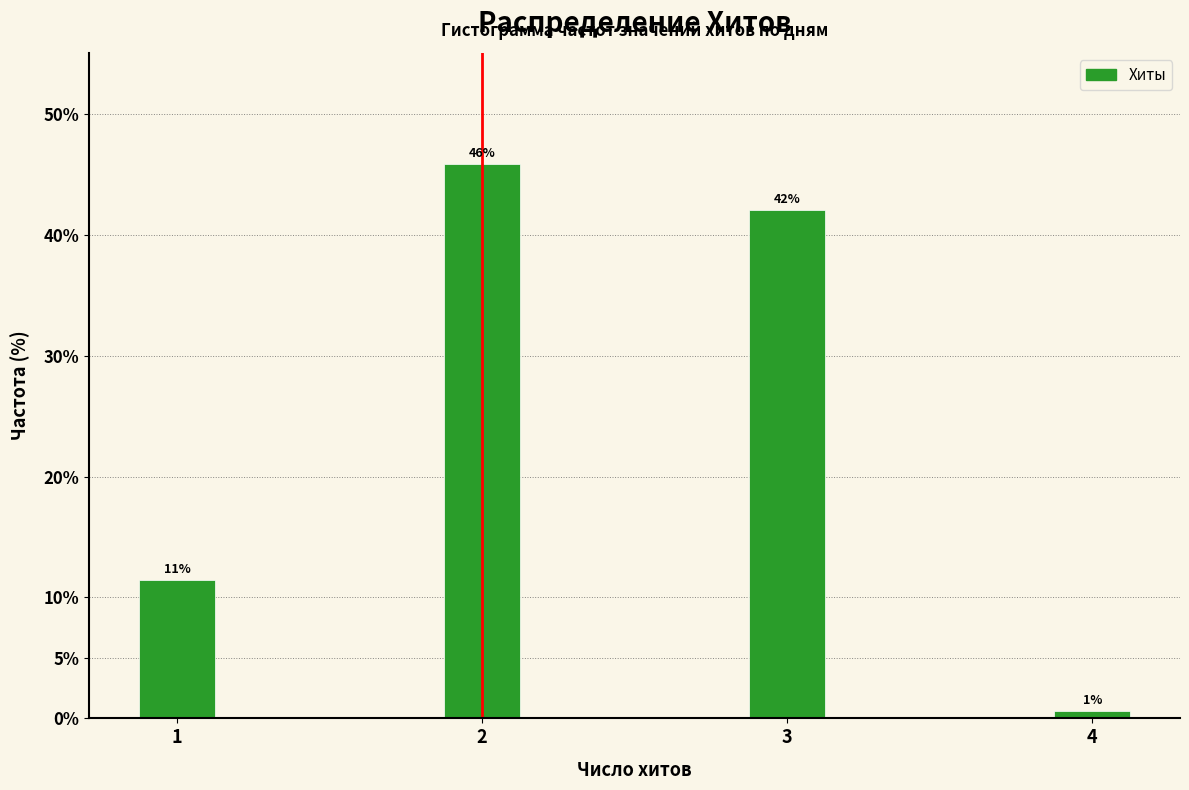

What is the value of the 3rd bar from the left?

42.0